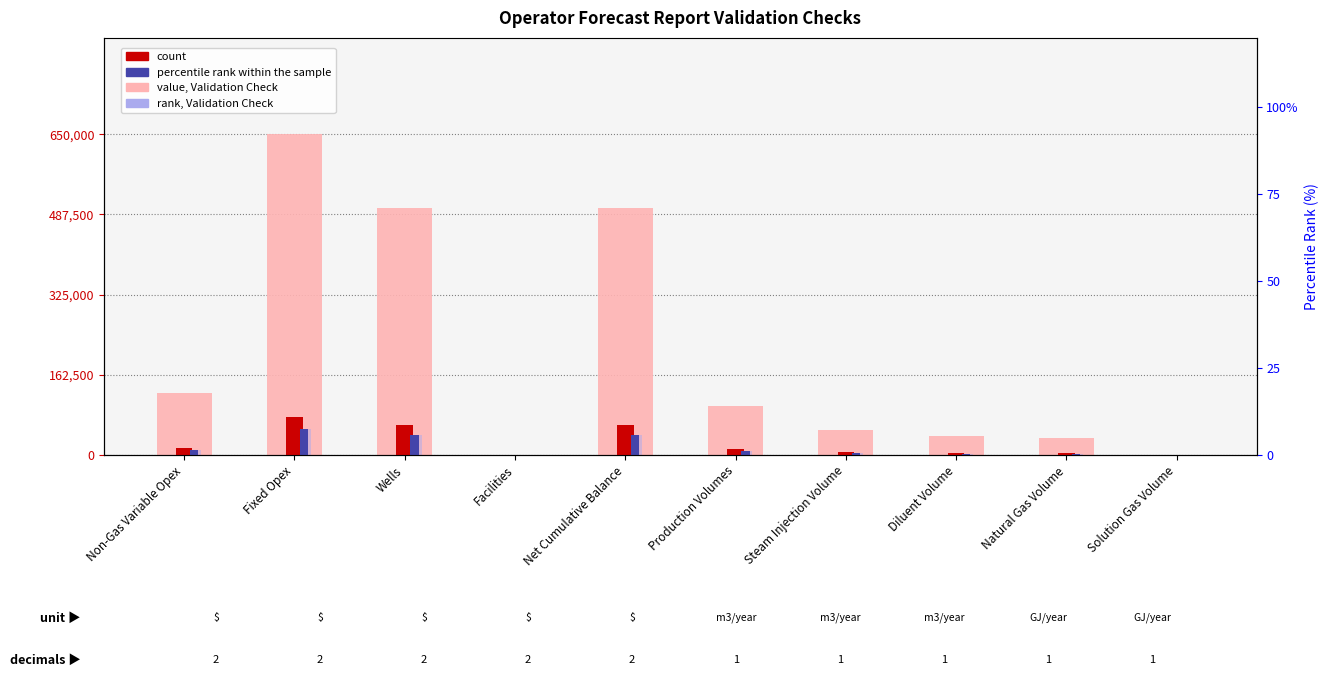

Which series changed the most between Facilities and Net Cumulative Balance?

value (absent)